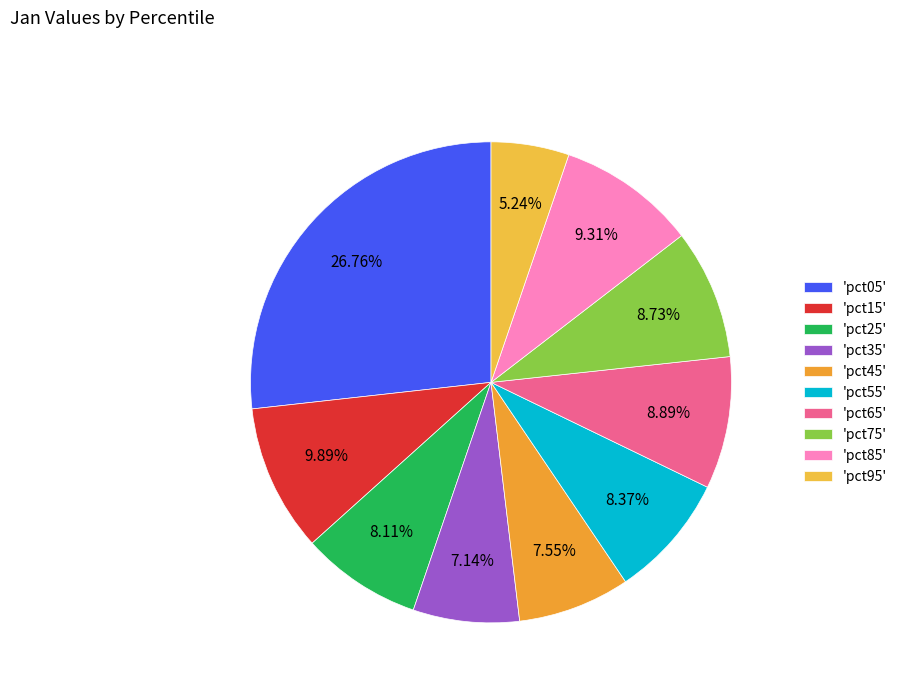

To the nearest percent, what is the average slice percentage?

10%